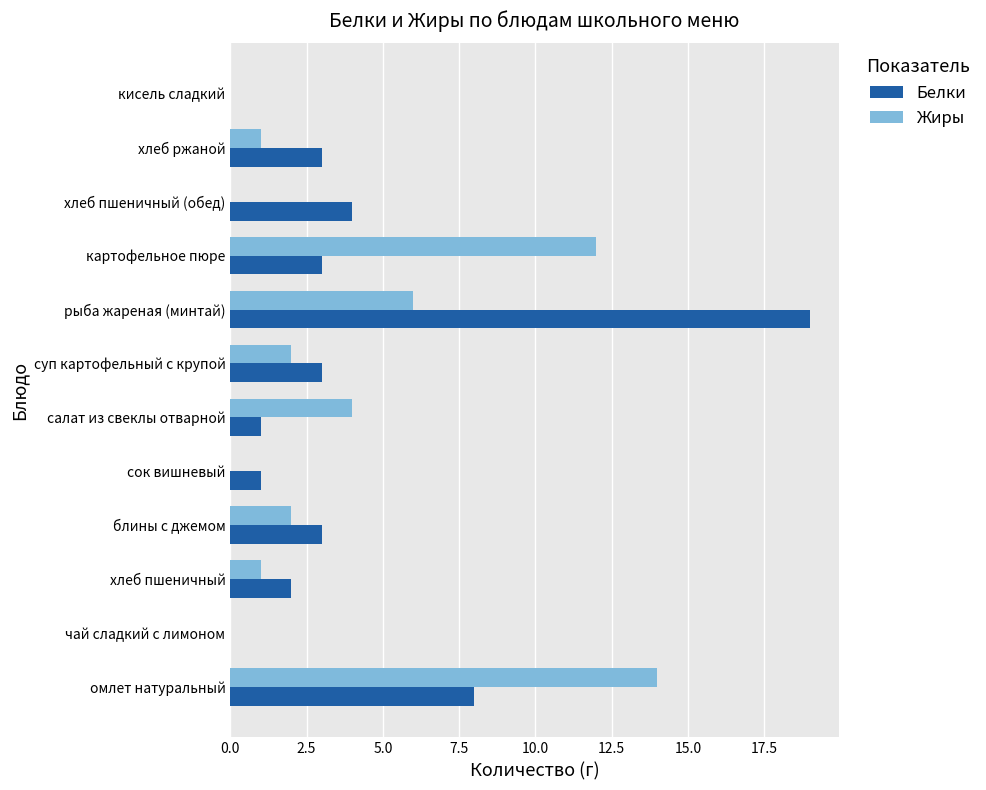

Which series changed the most between чай сладкий с лимоном and хлеб пшеничный?

Белки